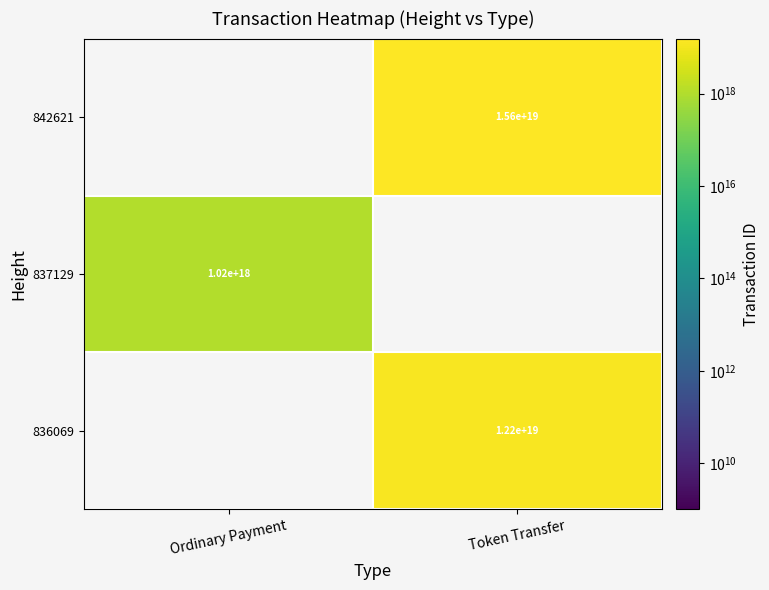

The 842621 series shows 7992171548377316352.0 at Token Transfer. True or false?

False